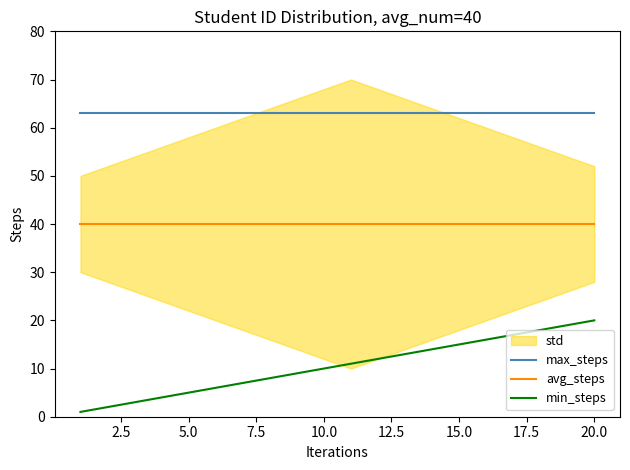

Which series has the largest total across all categories?

max_steps